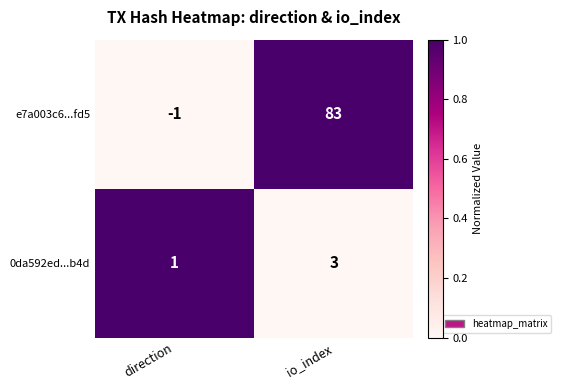

The value of e7a003c6...fd5 at direction is 0. True or false?

False